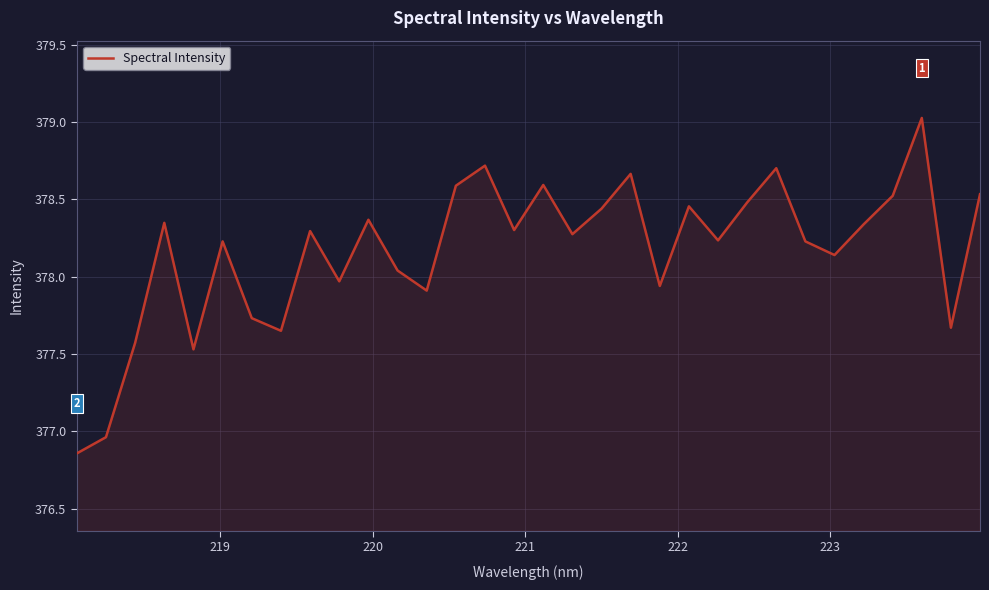

How many interior local peaks (higher than both neighbors) does the data have?

10